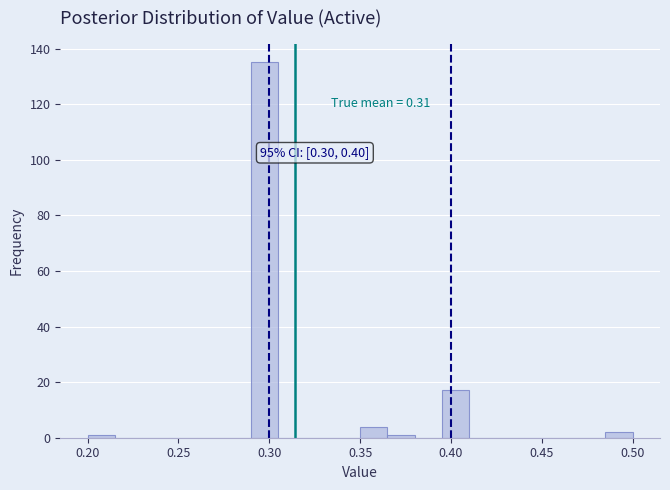

Read against the x-axis, roughly where is the centre of the tallest bar?

0.300